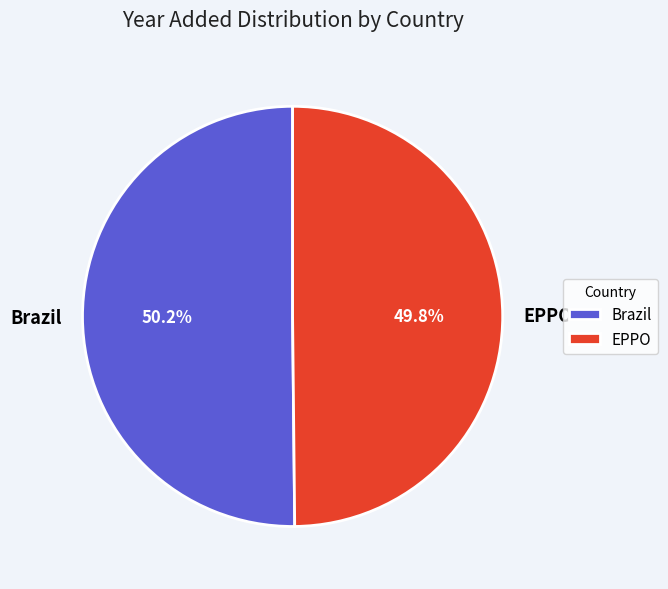

True or false: EPPO accounts for 44% of the total.

False